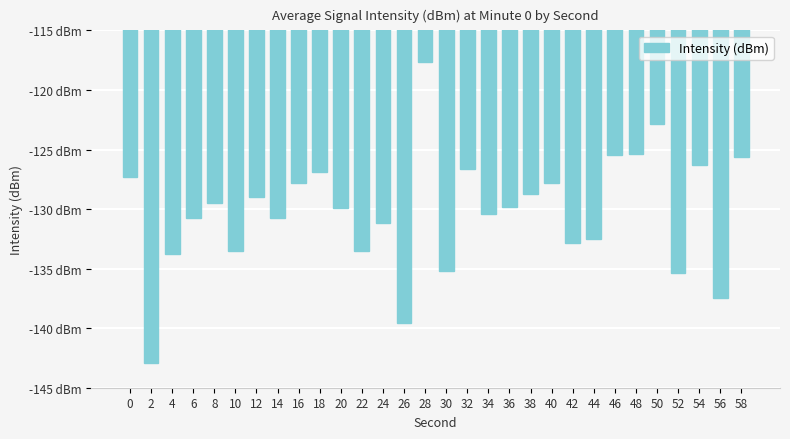

Does the chart contain any negative values?

Yes